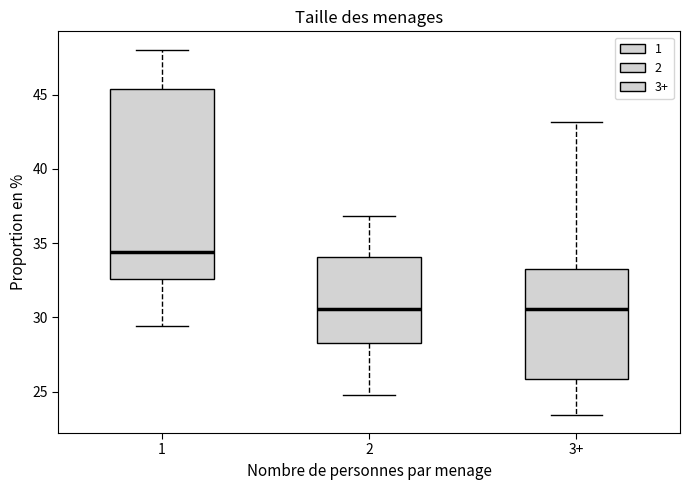

Reading left to right, transcribe this box plot: for each box, give where its median line is, the range the box spans, and where its two whiskers end, as read against the y-axis. The values are not printed on the chart, so give them approximately, as read against the axis.

1: median 34.5, box 32.5 to 45.5, whiskers 29.5 to 48.0
2: median 30.5, box 28.0 to 34.0, whiskers 25.0 to 37.0
3+: median 30.5, box 26.0 to 33.5, whiskers 23.5 to 43.0